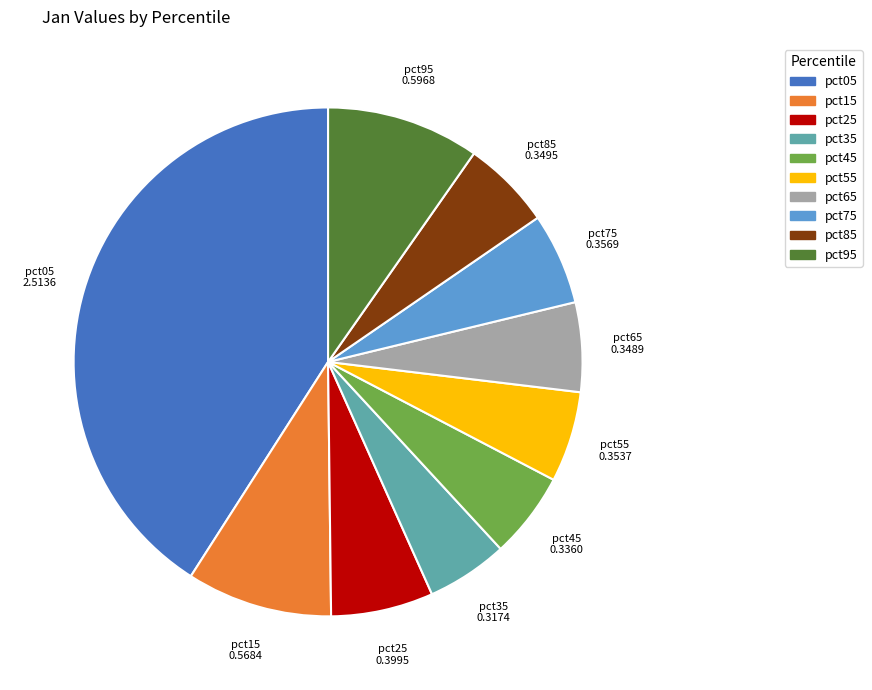

Is it true that pct65 is 1% of the pie?

False